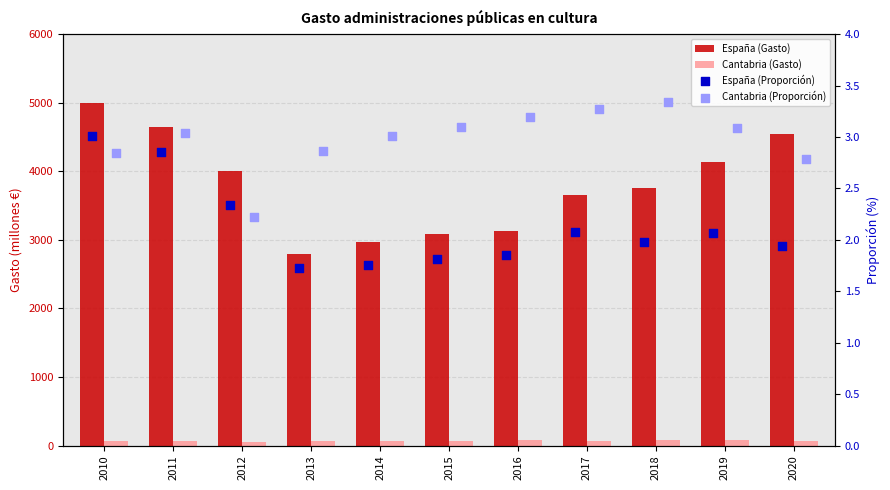

Which series has the largest total across all categories?

España (Gasto)